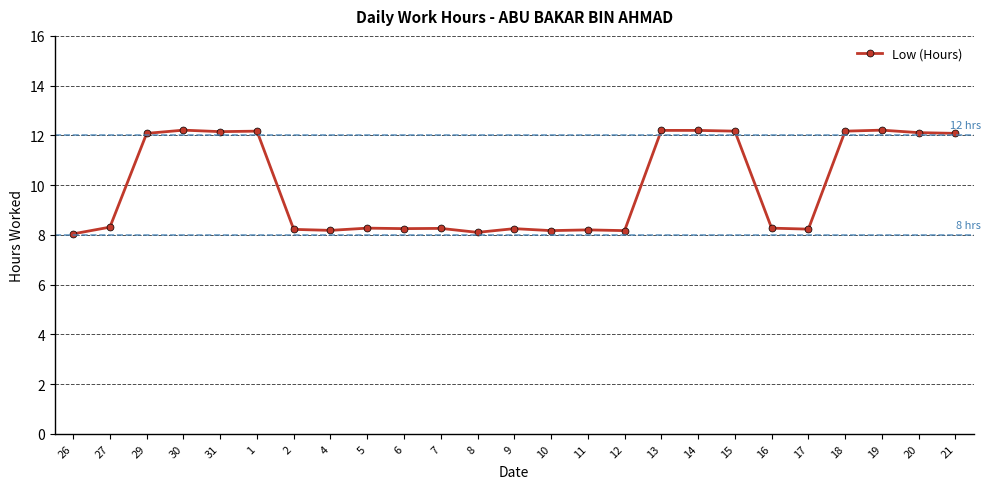

What is the change in value from 30 to 31?

-0.1